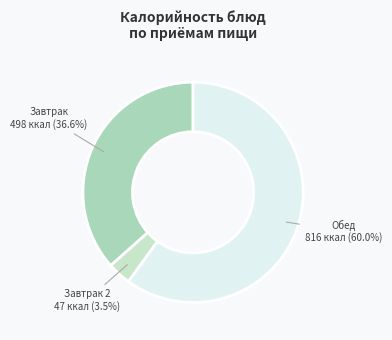

Combined, what portion of the pie is Обед and Завтрак?

96.5%